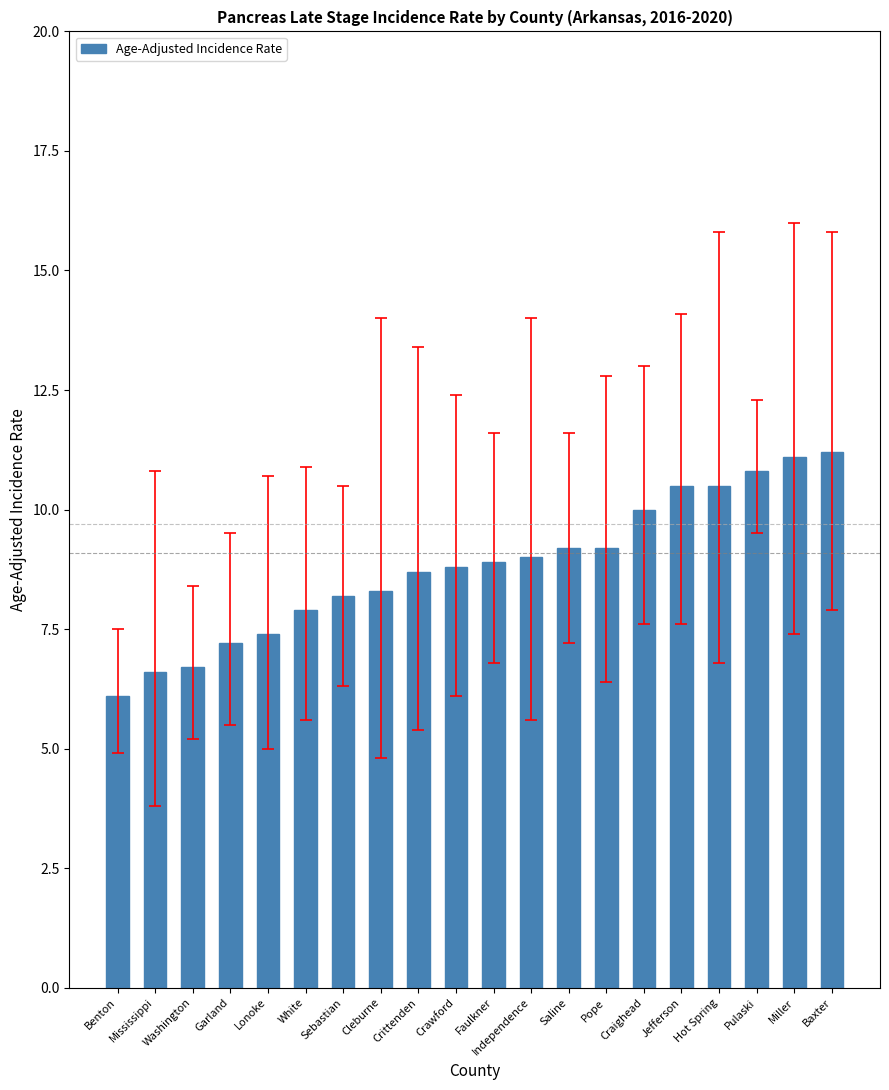

Does the chart contain stacked bars?

No